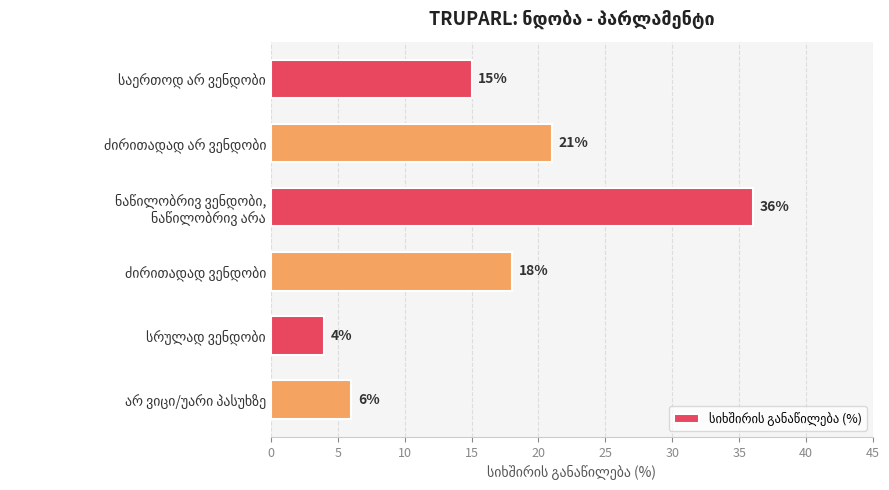

What is the difference between the maximum and second lowest values?

30